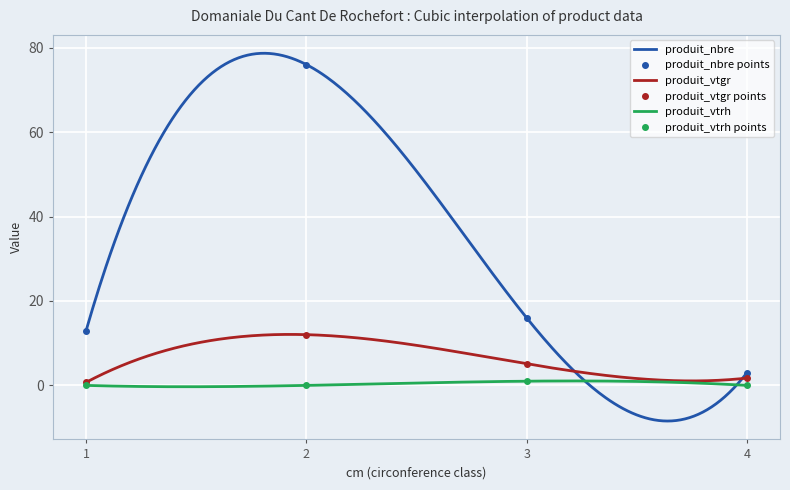

List the labels in order of produit_vtgr value, largest first.

2, 3, 4, 1